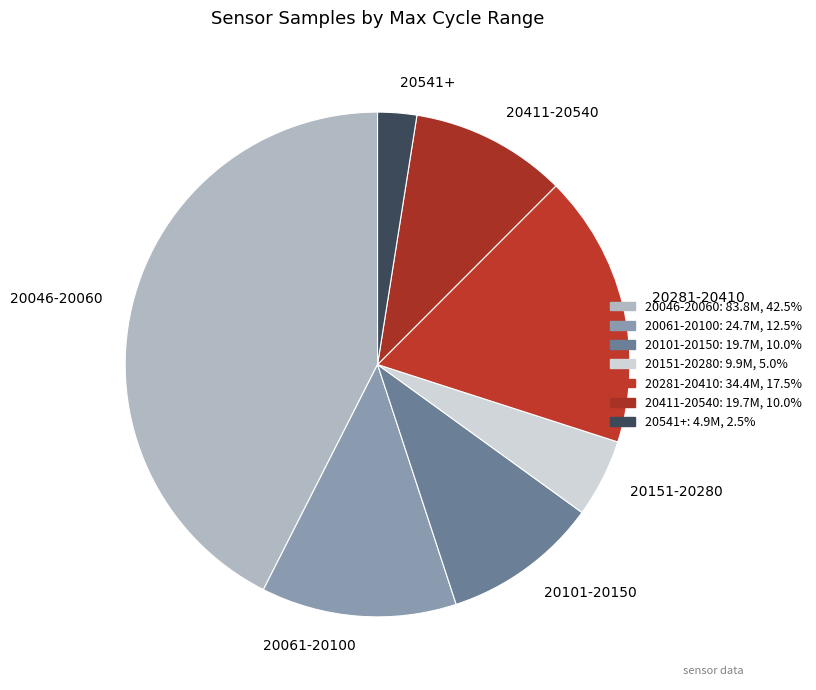

Which has a higher value, 20046-20060 or 20061-20100?

20046-20060